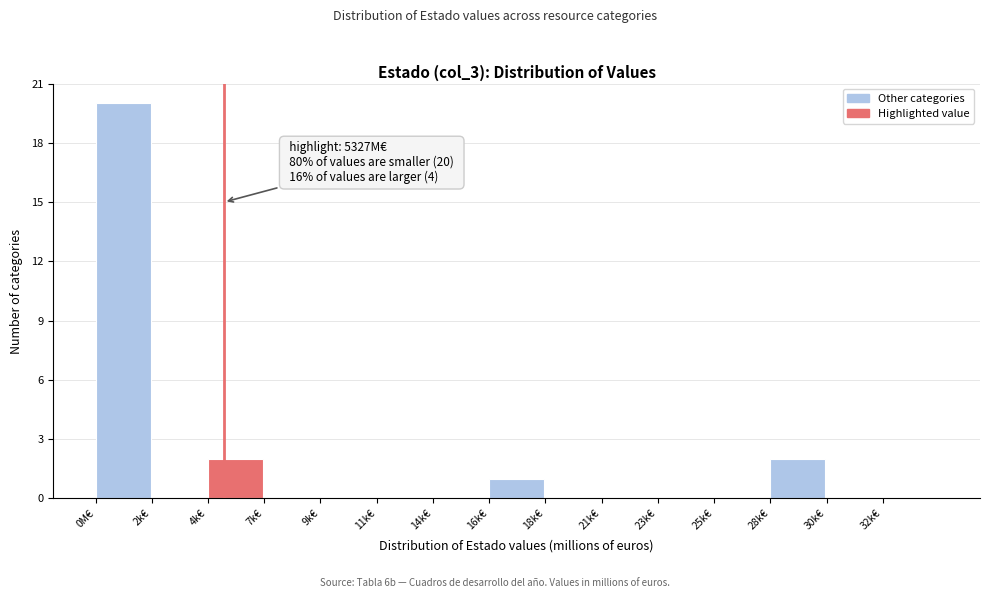

Reading left to right, what are all the values shown in this chart?

0M€=20	2k€=0	4k€=2	7k€=0	9k€=0	11k€=0	14k€=0	16k€=1	18k€=0	21k€=0	23k€=0	25k€=0	28k€=2	30k€=0	32k€=0